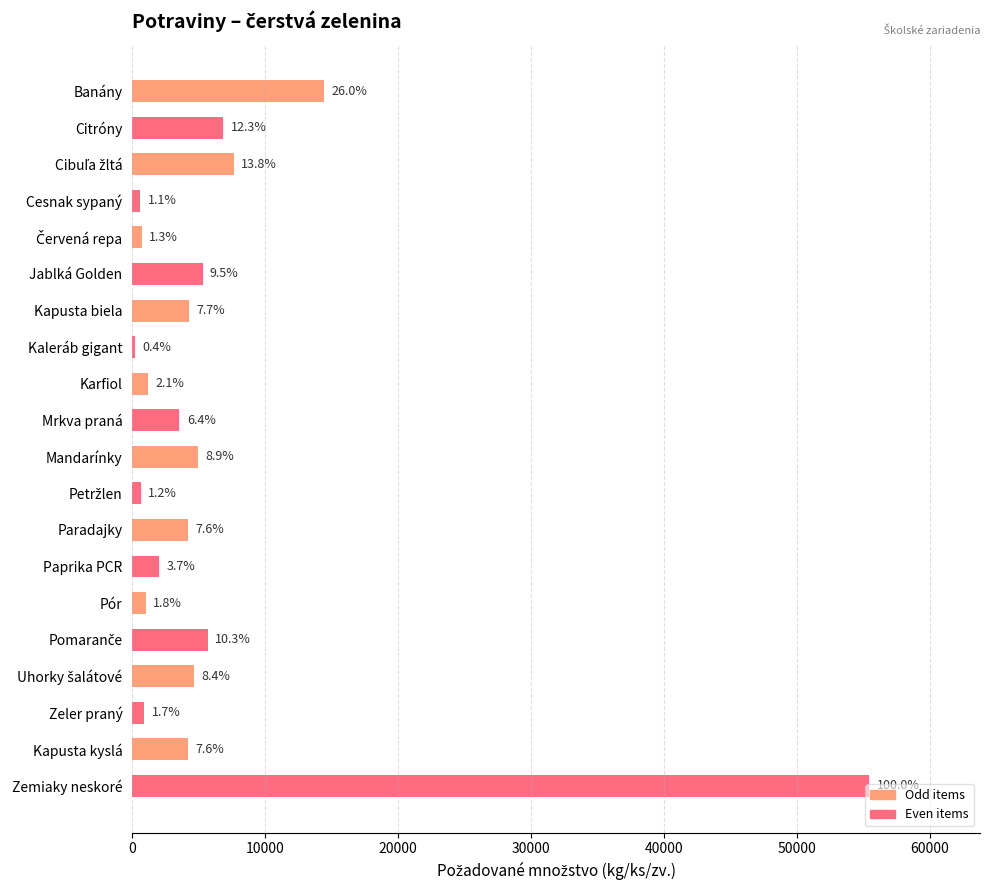

What is the sum of all values?

128561